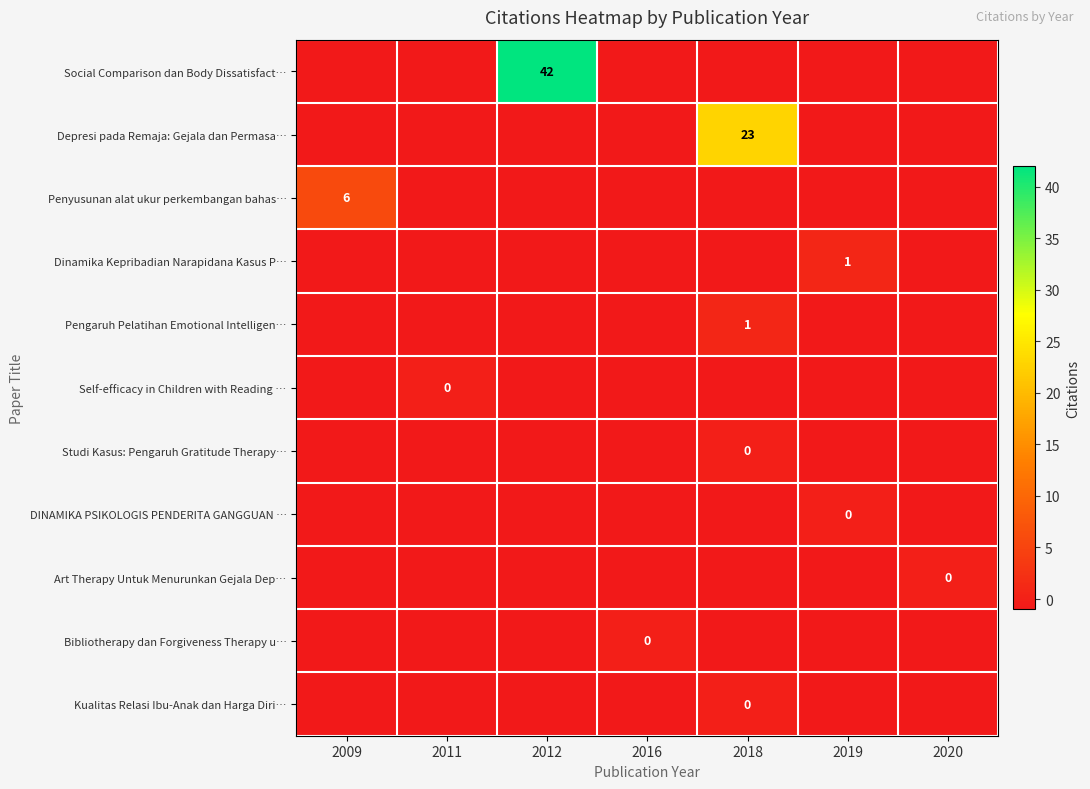

Rank the series by their maximum value, from lowest to highest.

Self-efficacy in Children with Reading …, Studi Kasus: Pengaruh Gratitude Therapy…, DINAMIKA PSIKOLOGIS PENDERITA GANGGUAN …, Art Therapy Untuk Menurunkan Gejala Dep…, Bibliotherapy dan Forgiveness Therapy u…, Kualitas Relasi Ibu-Anak dan Harga Diri…, Dinamika Kepribadian Narapidana Kasus P…, Pengaruh Pelatihan Emotional Intelligen…, Penyusunan alat ukur perkembangan bahas…, Depresi pada Remaja: Gejala dan Permasa…, Social Comparison dan Body Dissatisfact…